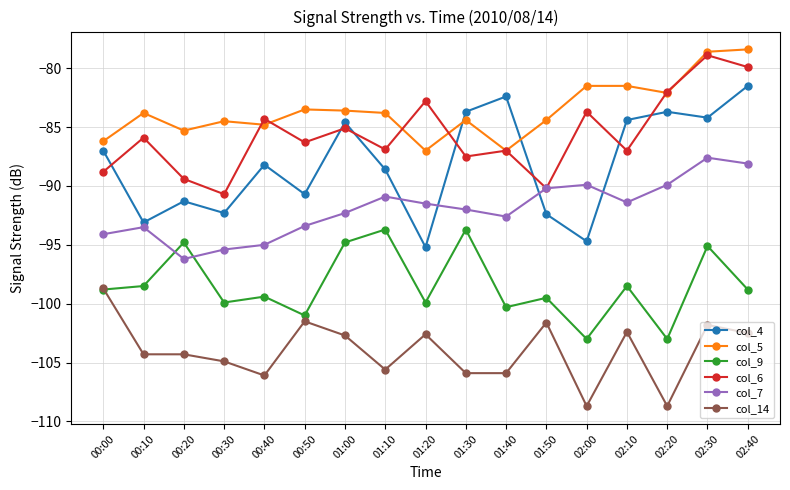

In col_4, how many points are higher than both neighbors (excluding endpoints)?

5